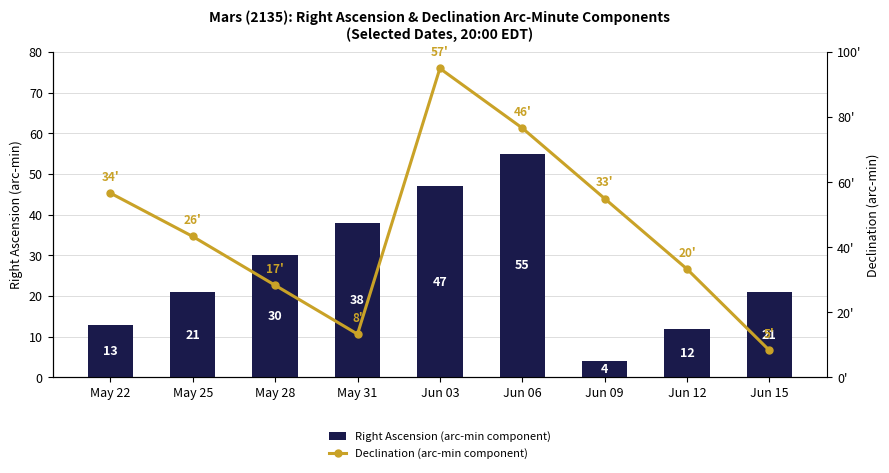

Count the number of data series in this chart.

2